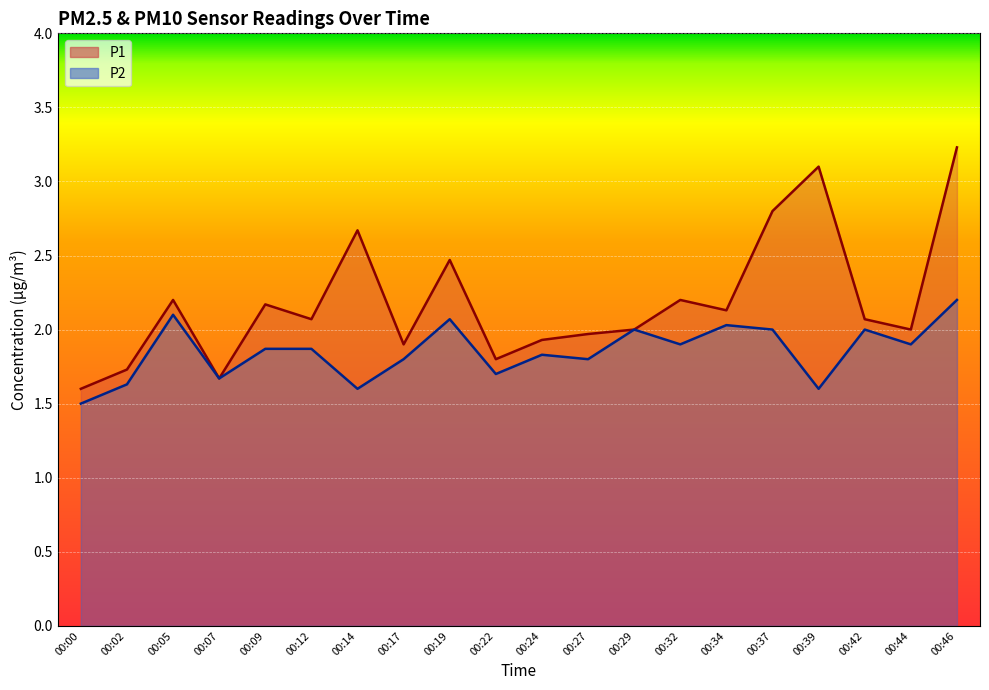

What is the total value across all series at 00:12?

3.9